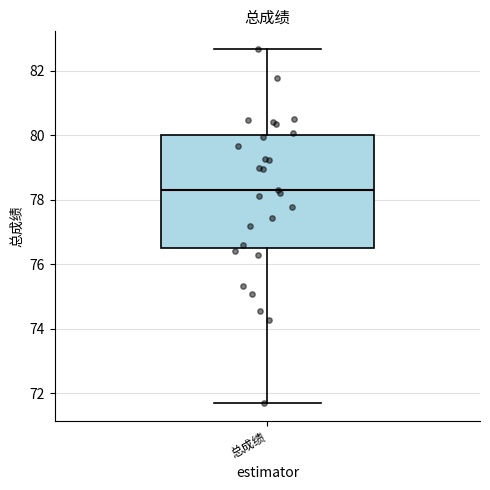

Where does the median line of the box for 总成绩 sit on the y-axis? The values are not printed on the chart, so give them approximately, as read against the axis.

78.4